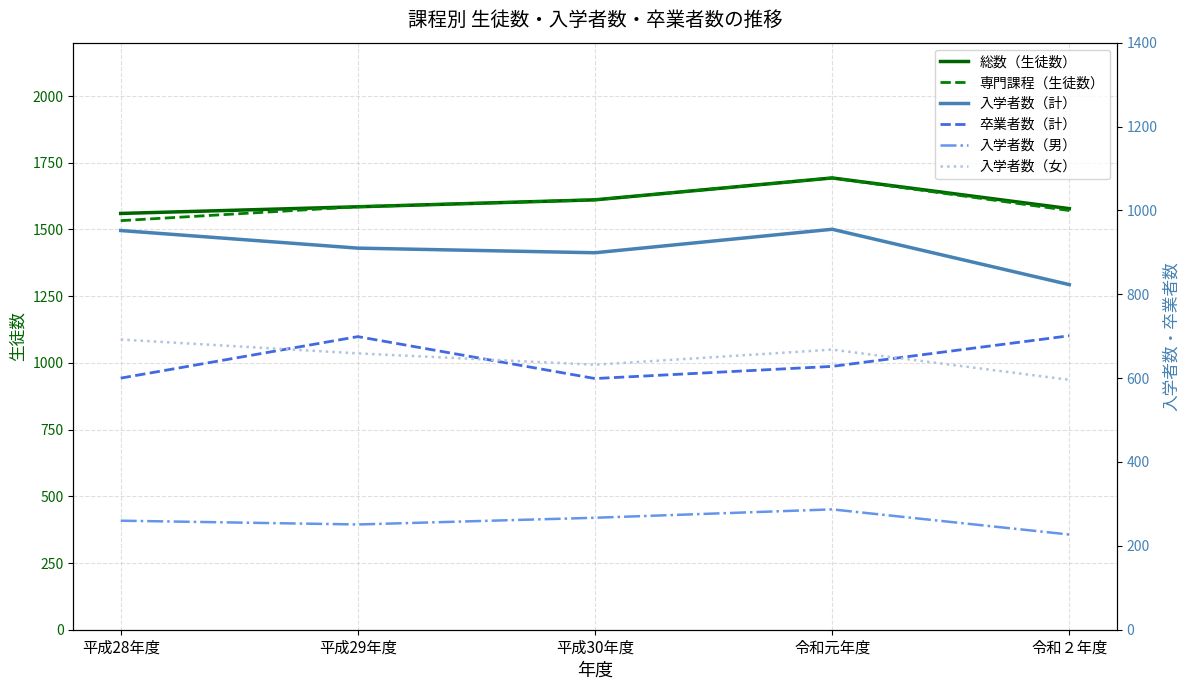

What are all the series names shown in the legend?

総数（生徒数）, 専門課程（生徒数）, 入学者数（計）, 卒業者数（計）, 入学者数（男）, 入学者数（女）